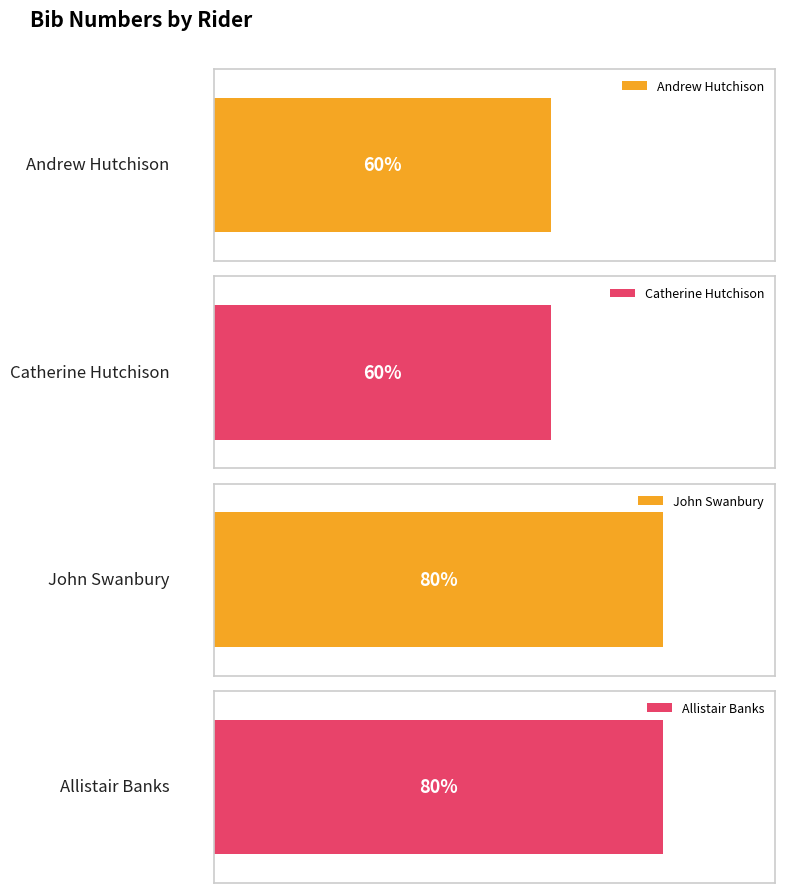

Rank the categories by value from highest to lowest.

Swanbury, Banks, Hutchison, Hutchison